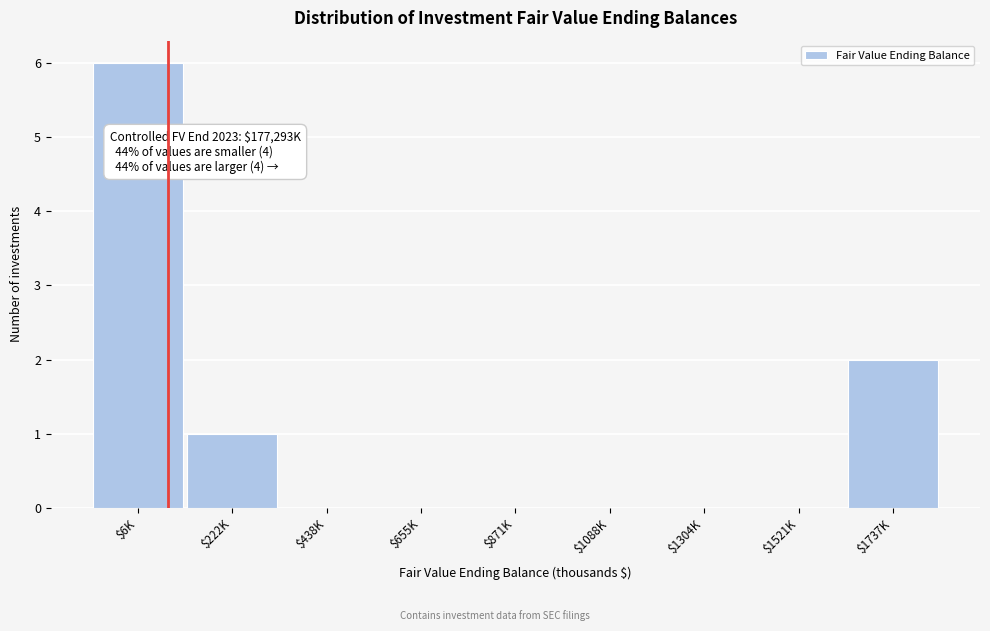

What is the sum of all values?

9